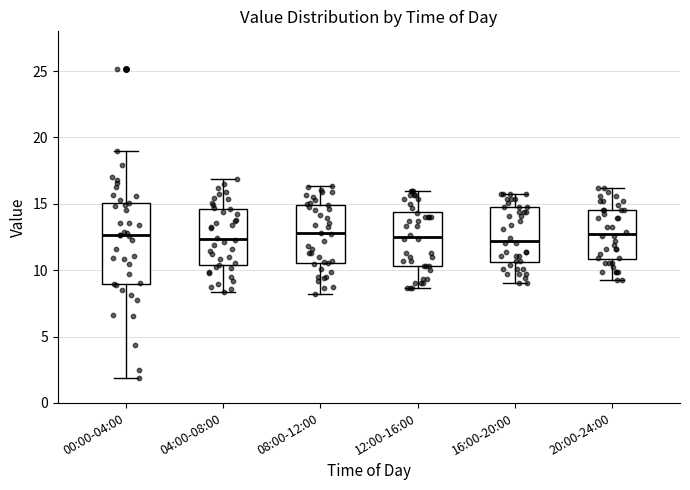

Reading left to right, read every box against the y-axis: the position of its median line, the range the box covers, and the ends of its whiskers. The values are not printed on the chart, so give them approximately, as read against the axis.

00:00-04:00: median 12.5, box 9.0 to 15.0, whiskers 2.0 to 19.0
04:00-08:00: median 12.5, box 10.5 to 14.5, whiskers 8.5 to 17.0
08:00-12:00: median 13.0, box 10.5 to 15.0, whiskers 8.0 to 16.5
12:00-16:00: median 12.5, box 10.5 to 14.5, whiskers 8.5 to 16.0
16:00-20:00: median 12.0, box 10.5 to 14.5, whiskers 9.0 to 15.5
20:00-24:00: median 12.5, box 11.0 to 14.5, whiskers 9.0 to 16.0